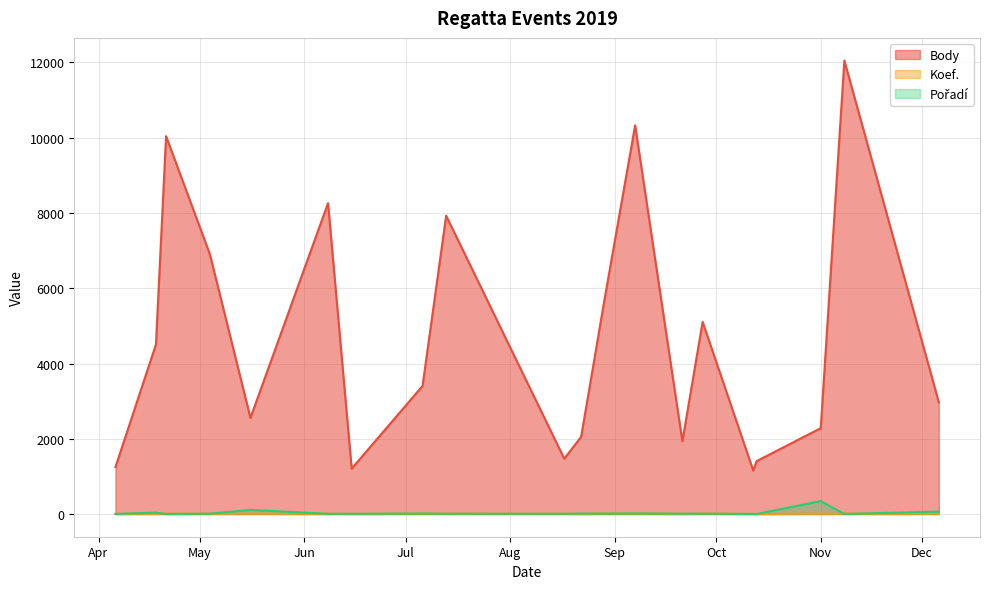

What is the difference between the highest and lowest values at 2019-07-13?

7920